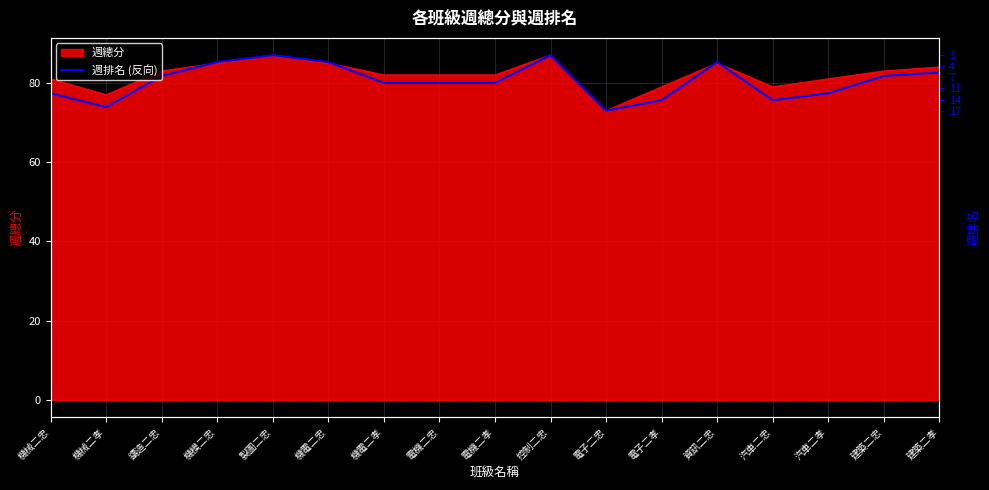

What is the minimum value shown in the chart?

73.0